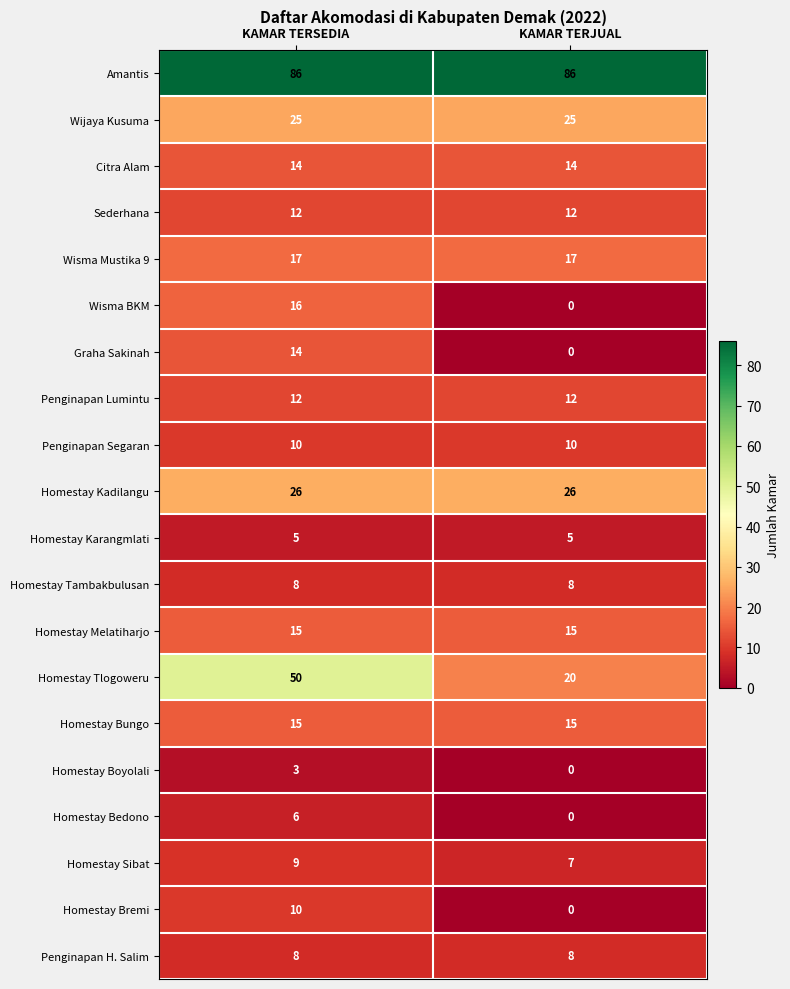

The value of Homestay Sibat at KAMAR TERJUAL is 4. True or false?

False